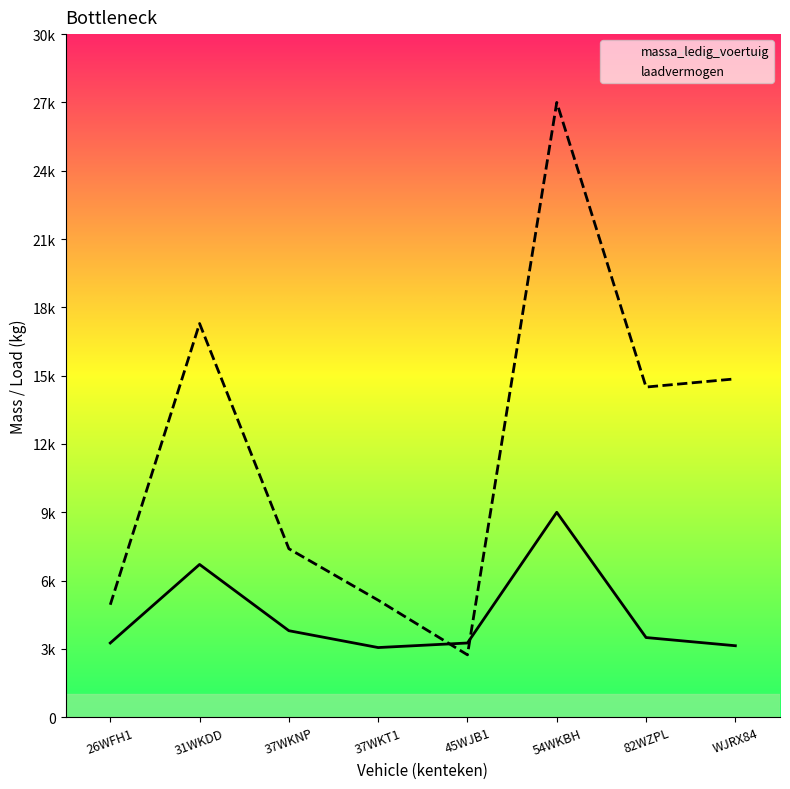

Which series has the largest total across all categories?

laadvermogen